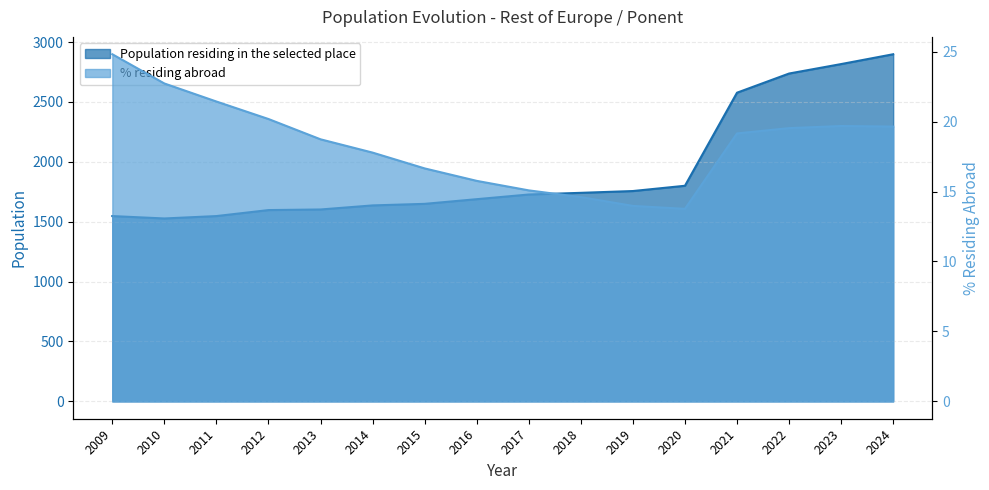

What is the difference between the highest and lowest values at 2016?

1672.2